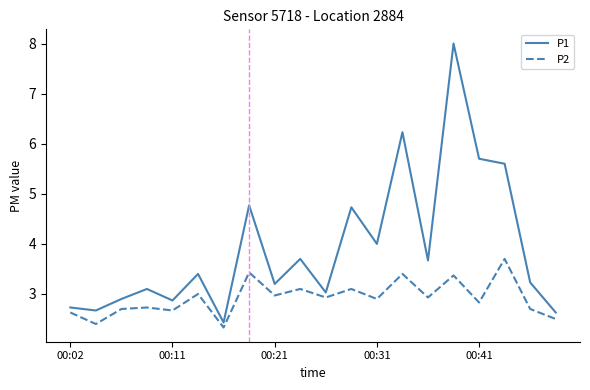

What is the difference between the maximum and minimum values in the P1 series?

5.6